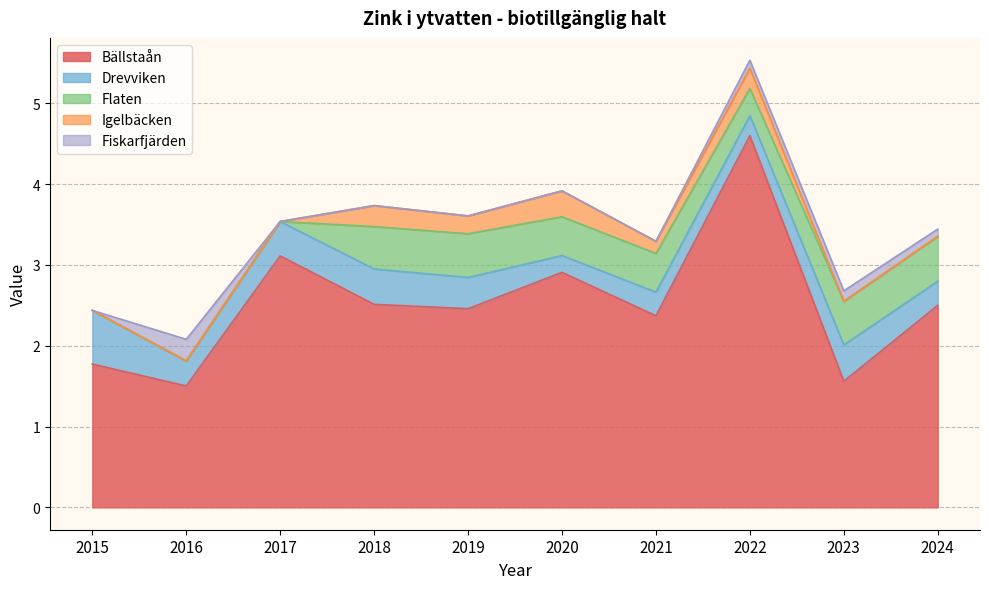

What is the difference between the highest and lowest values at 2023?

1.6